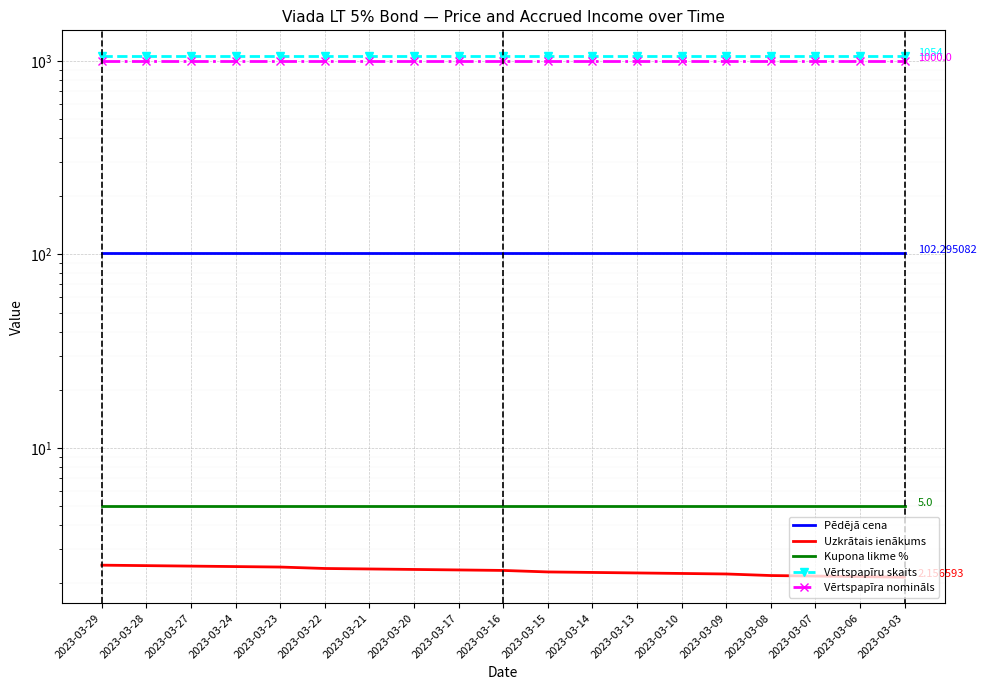

Which series has the largest range (max minus min)?

Uzkrātais ienākums